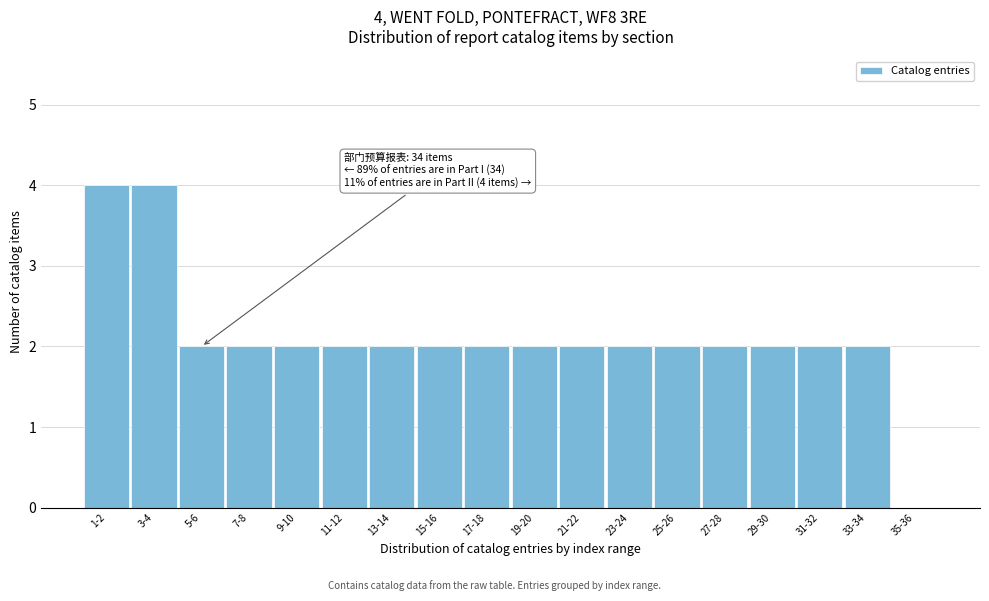

Reading left to right, extract all data points from this chart.

1-2=4	3-4=4	5-6=2	7-8=2	9-10=2	11-12=2	13-14=2	15-16=2	17-18=2	19-20=2	21-22=2	23-24=2	25-26=2	27-28=2	29-30=2	31-32=2	33-34=2	35-36=0